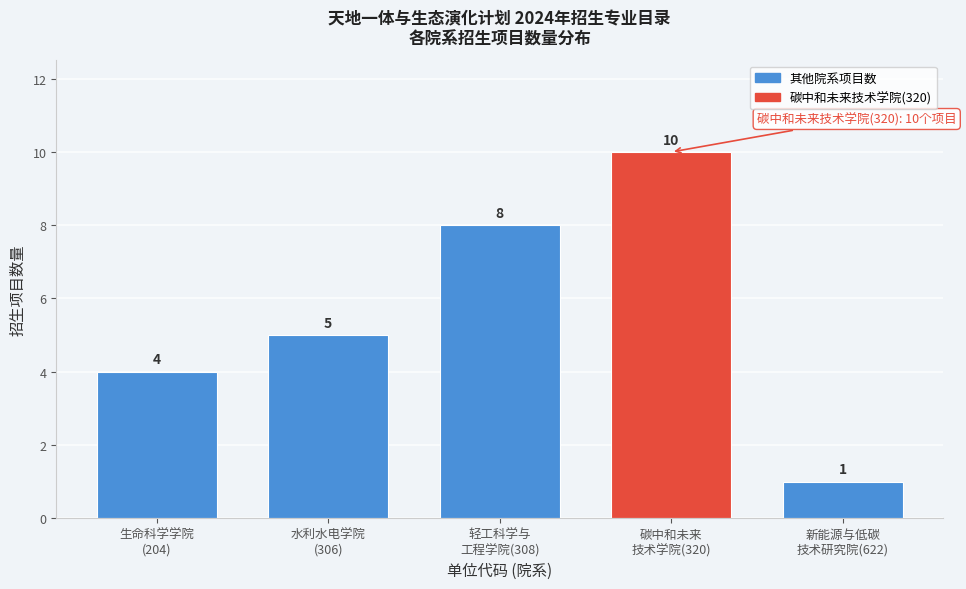

Reading left to right, extract all data points from this chart.

4	5	8	10	1